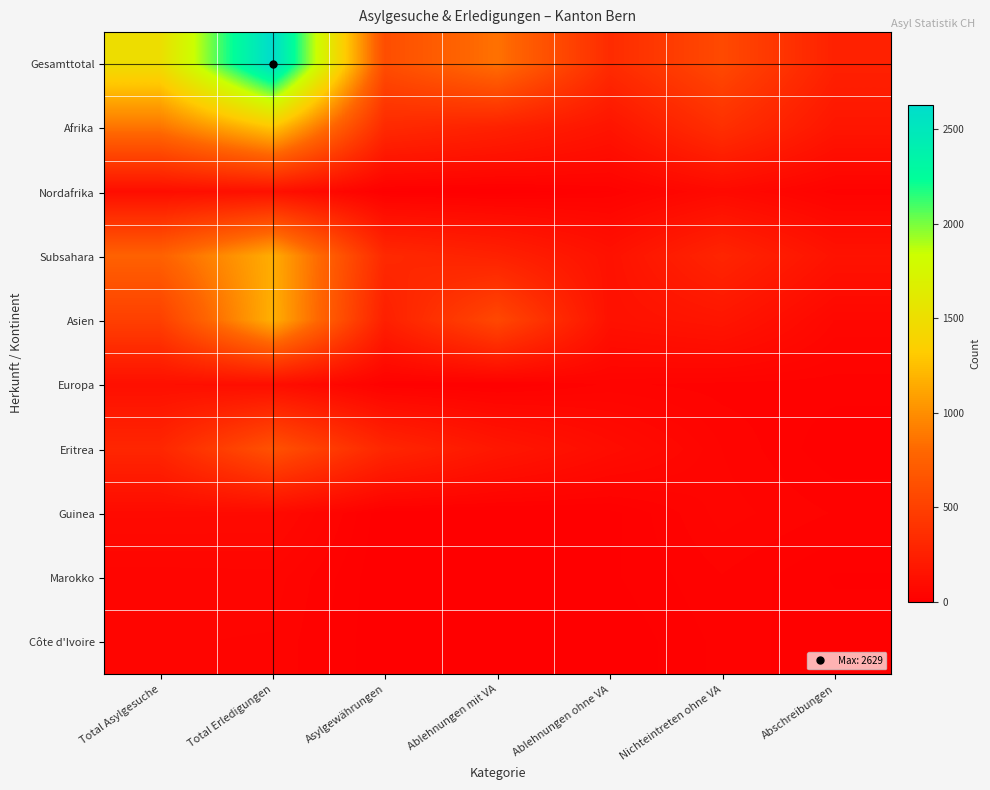

What is the greatest value displayed?

2629